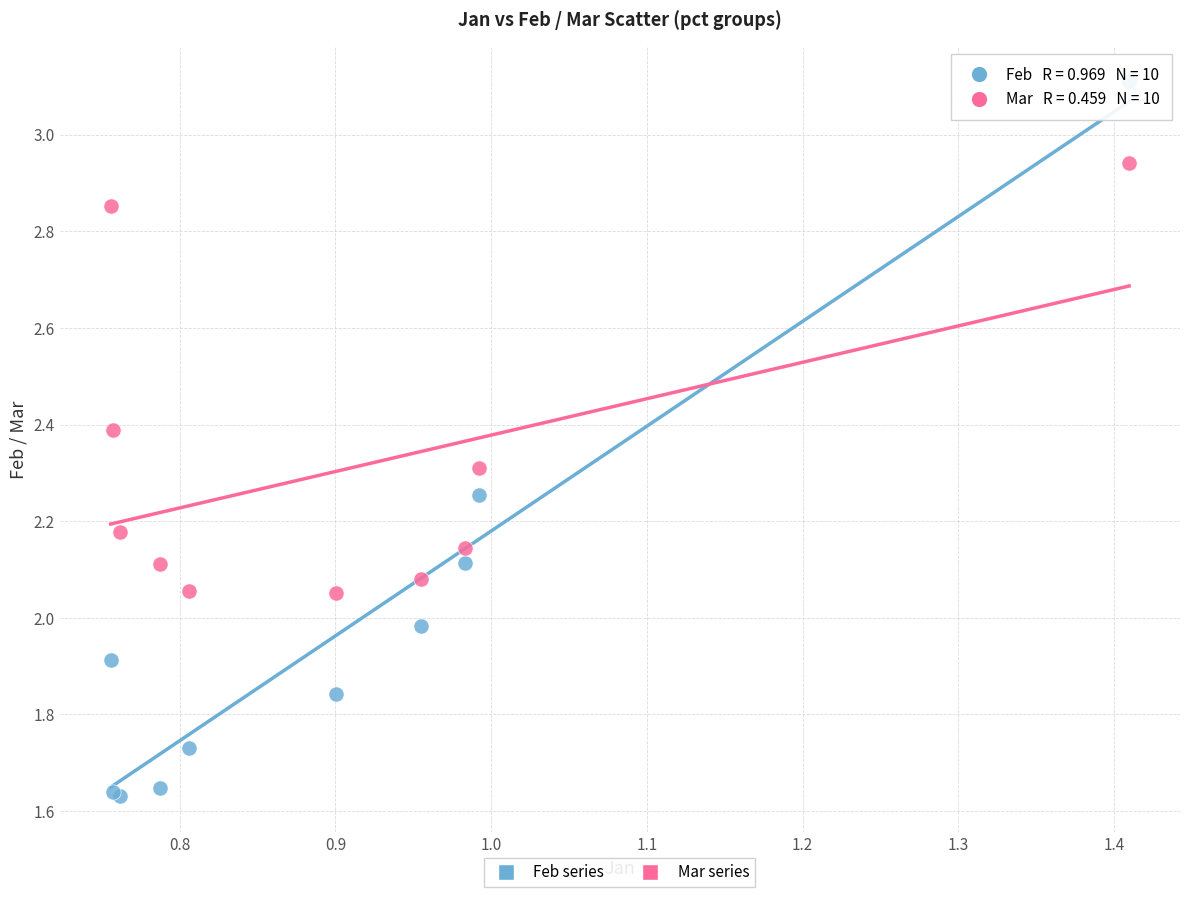

Which series reaches the minimum Y coordinate?

Feb series